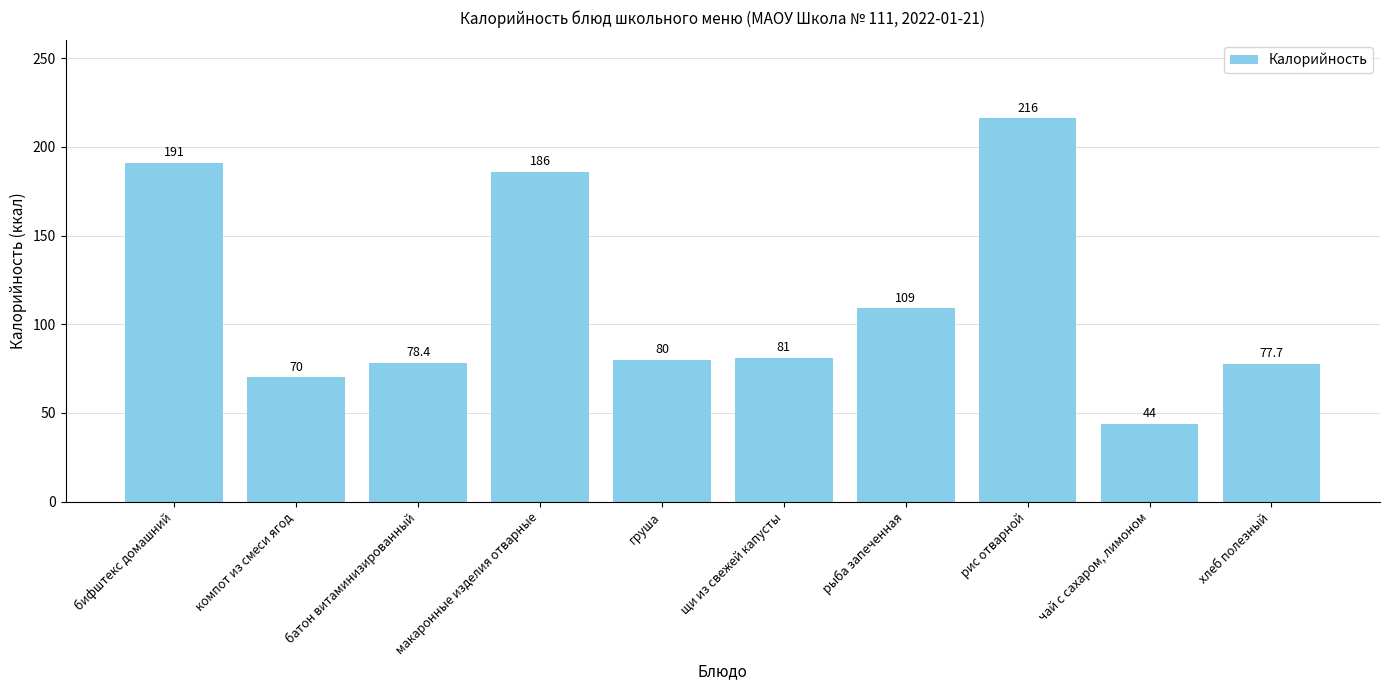

What is the sum of the values at груша and чай с сахаром, лимоном?

124.0